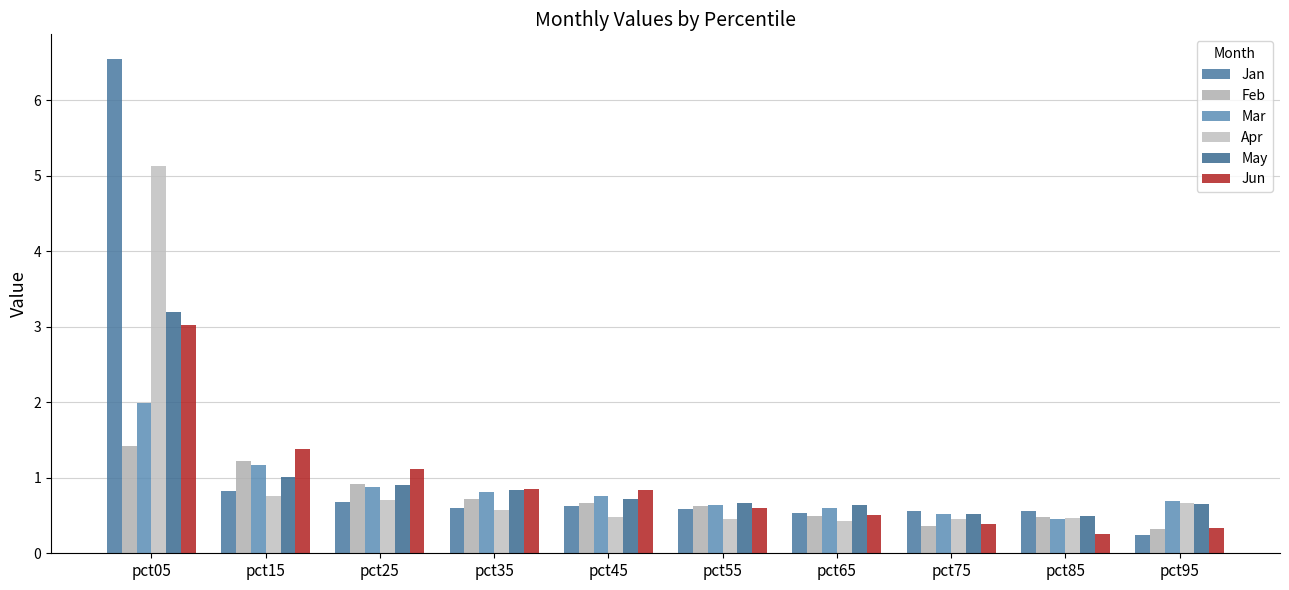

What is the sum of the May values at pct95 and pct25?

1.6